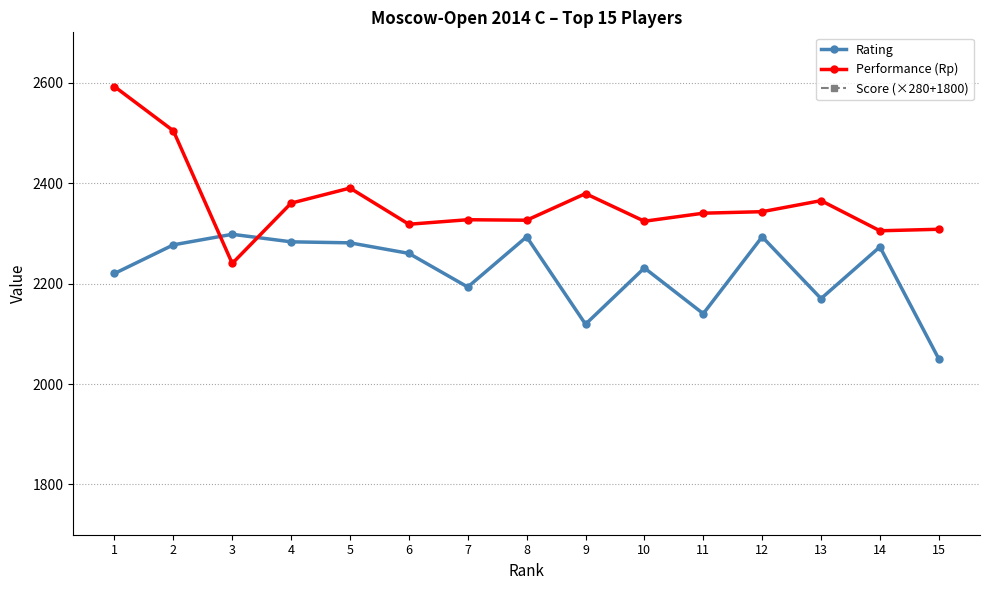

What is the total value across all series at 4?

8403